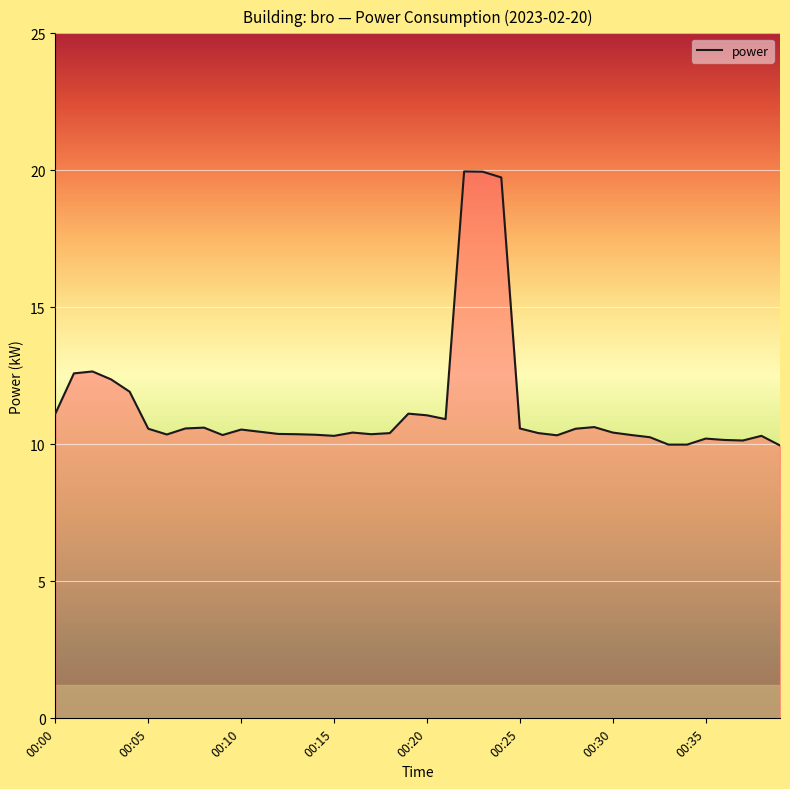

What is the difference between the maximum and minimum values?

10.0